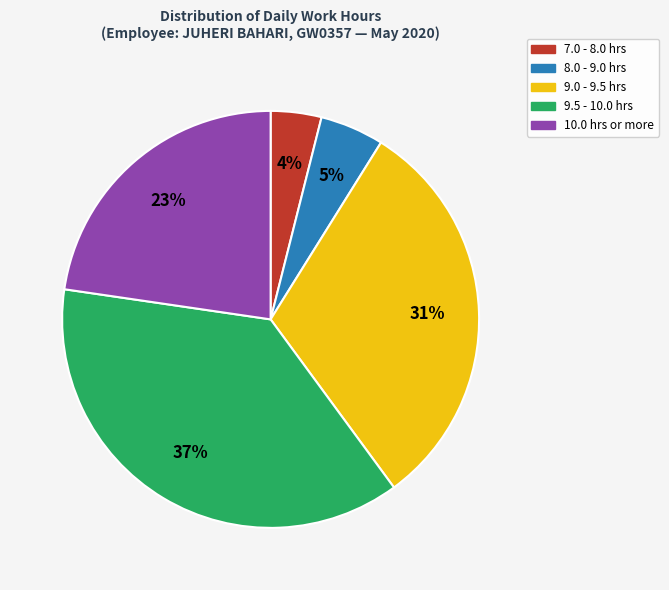

To the nearest percent, what is the average slice percentage?

20%